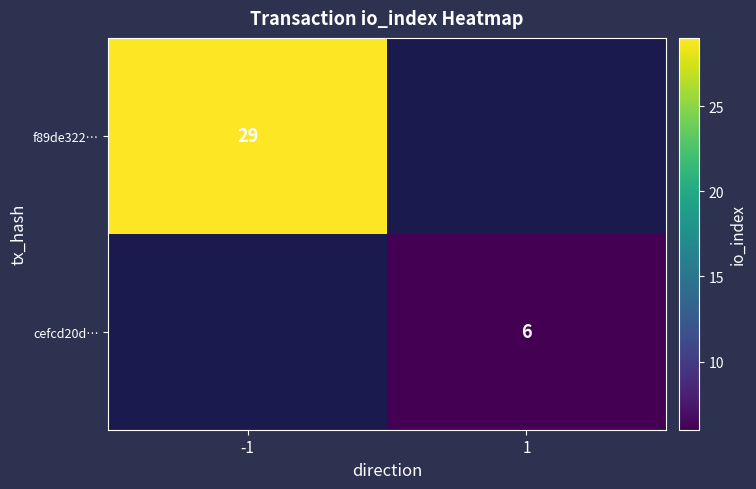

Is it true that cefcd20d… equals 2 at 1?

False